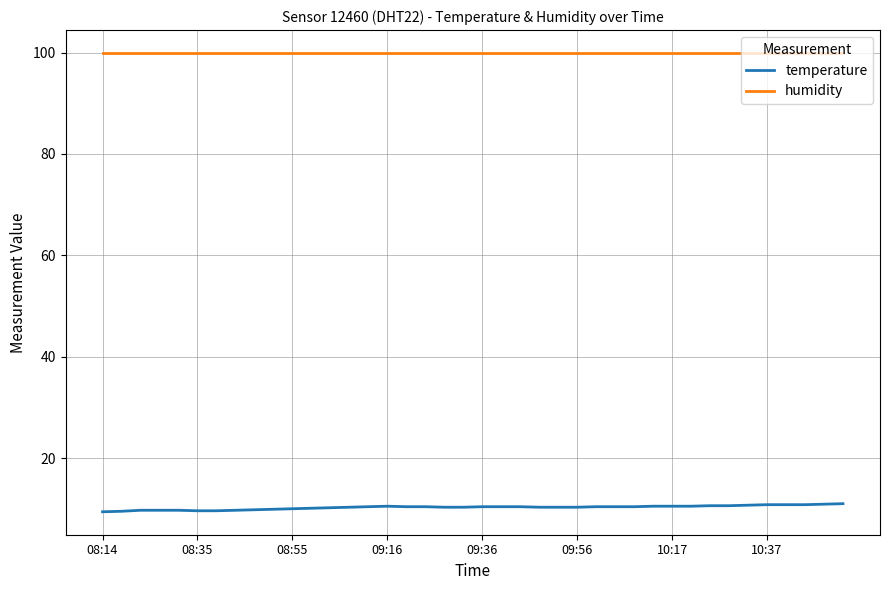

What is the maximum value shown in the chart?

99.9